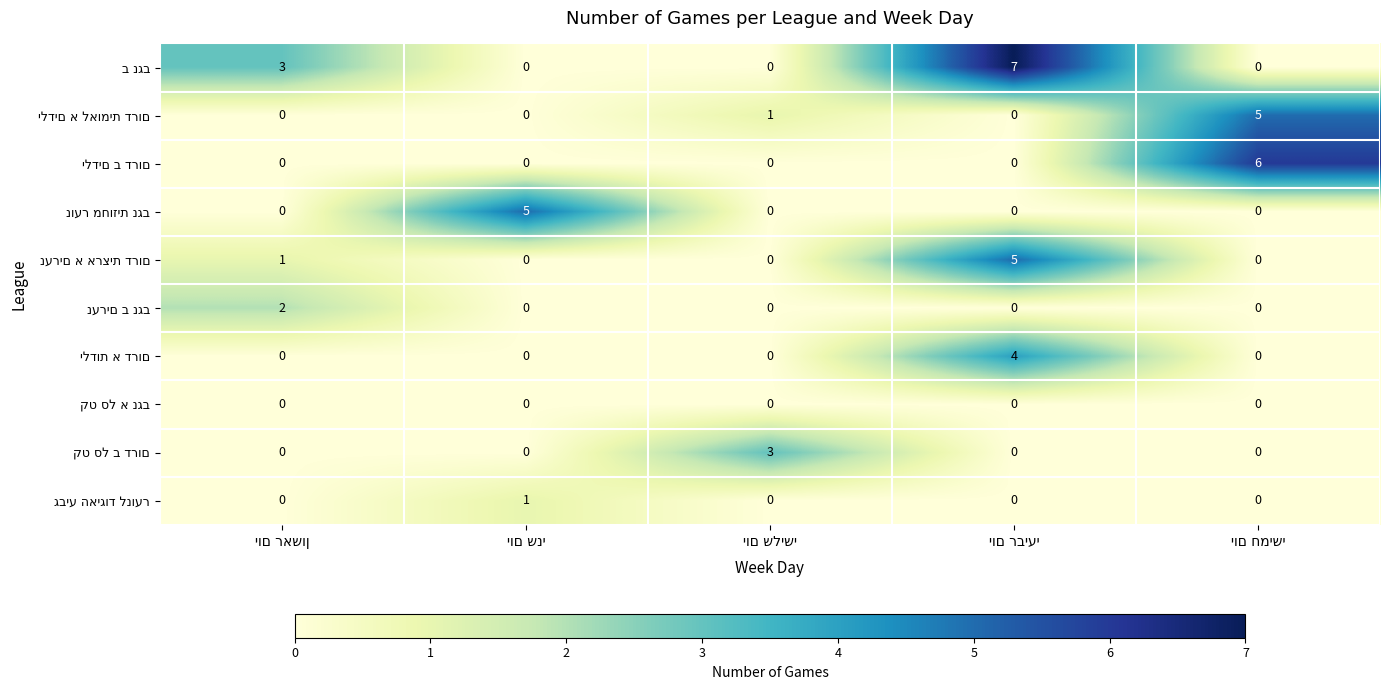

What is the maximum value shown in the chart?

7